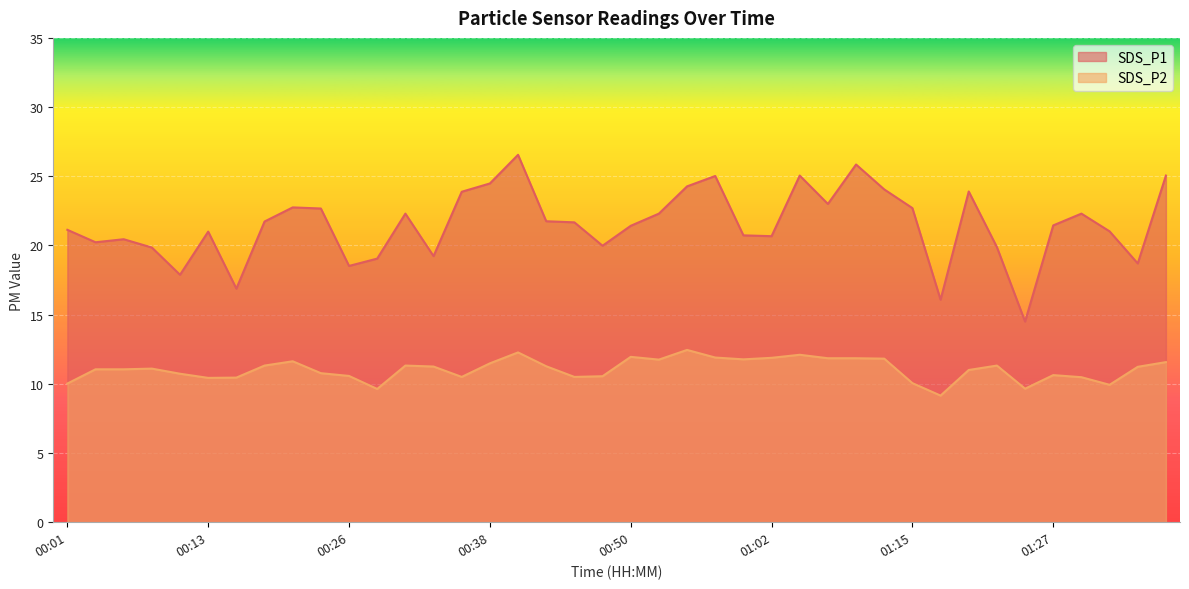

In SDS_P1, how many points are higher than both neighbors (excluding endpoints)?

10